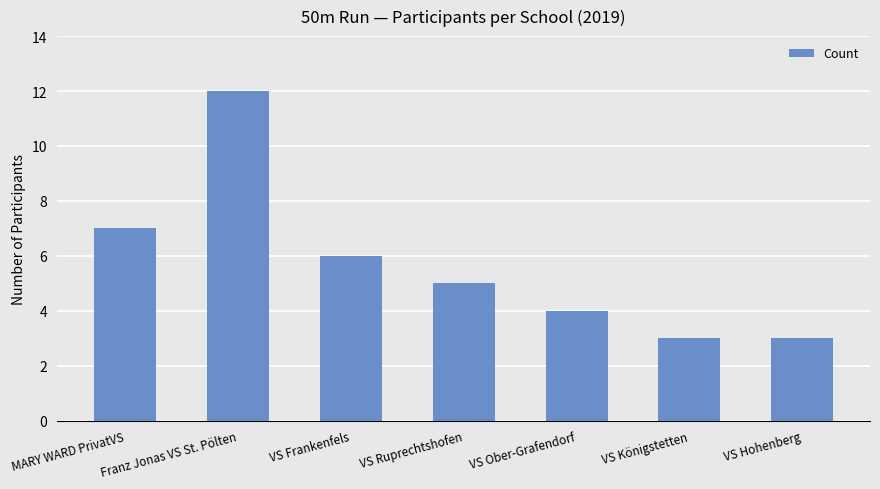

Are the bars grouped side by side (vs. stacked)?

No